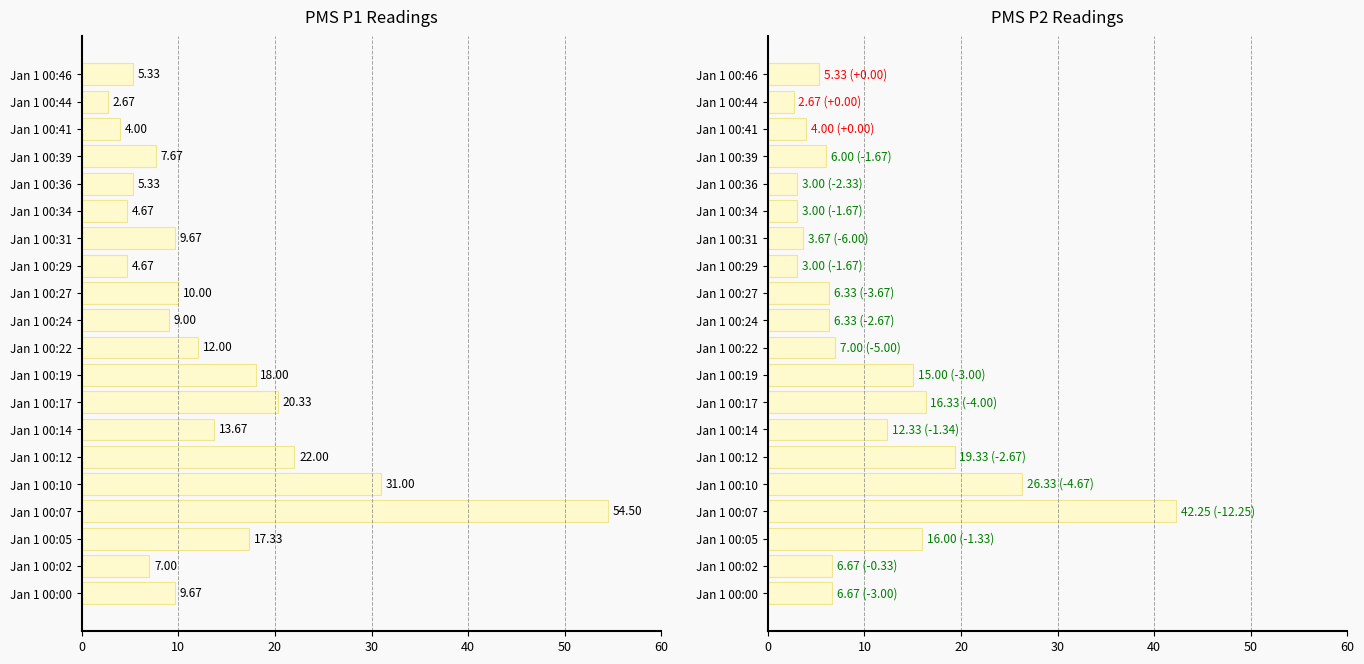

How many values in the PMS_P2 series exceed 6?

12